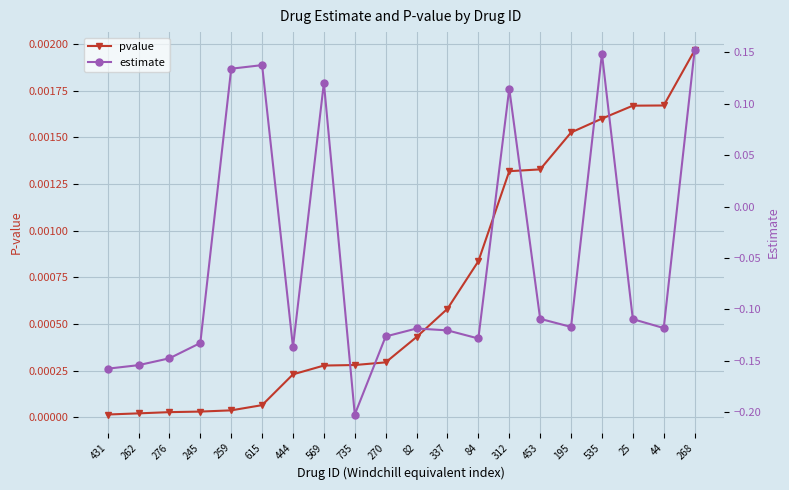

Reading left to right, extract all data points from this chart.

pvalue: 431=0.0	262=0.0	276=0.0	245=0.0	259=0.0	615=0.0	444=0.0	569=0.0	735=0.0	270=0.0	82=0.0	337=0.0	84=0.0	312=0.0	453=0.0	195=0.0	535=0.0	25=0.0	44=0.0	268=0.0
estimate: 431=-0.2	262=-0.2	276=-0.1	245=-0.1	259=0.1	615=0.1	444=-0.1	569=0.1	735=-0.2	270=-0.1	82=-0.1	337=-0.1	84=-0.1	312=0.1	453=-0.1	195=-0.1	535=0.1	25=-0.1	44=-0.1	268=0.2